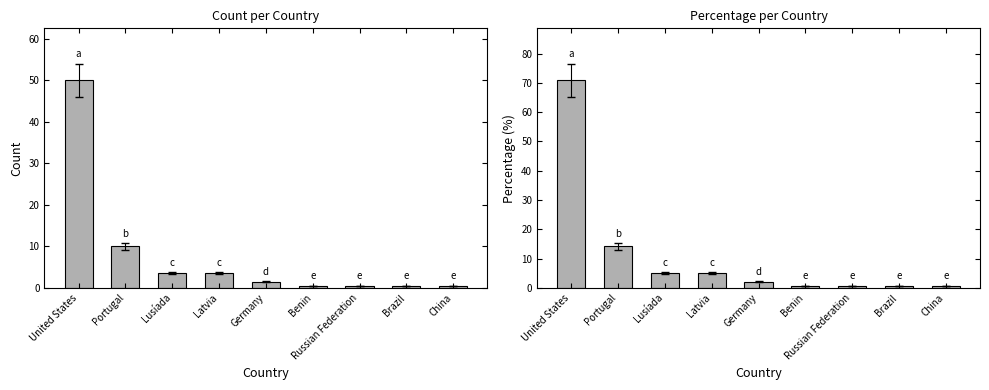

Which series changed the most between Portugal and Benin?

col_2